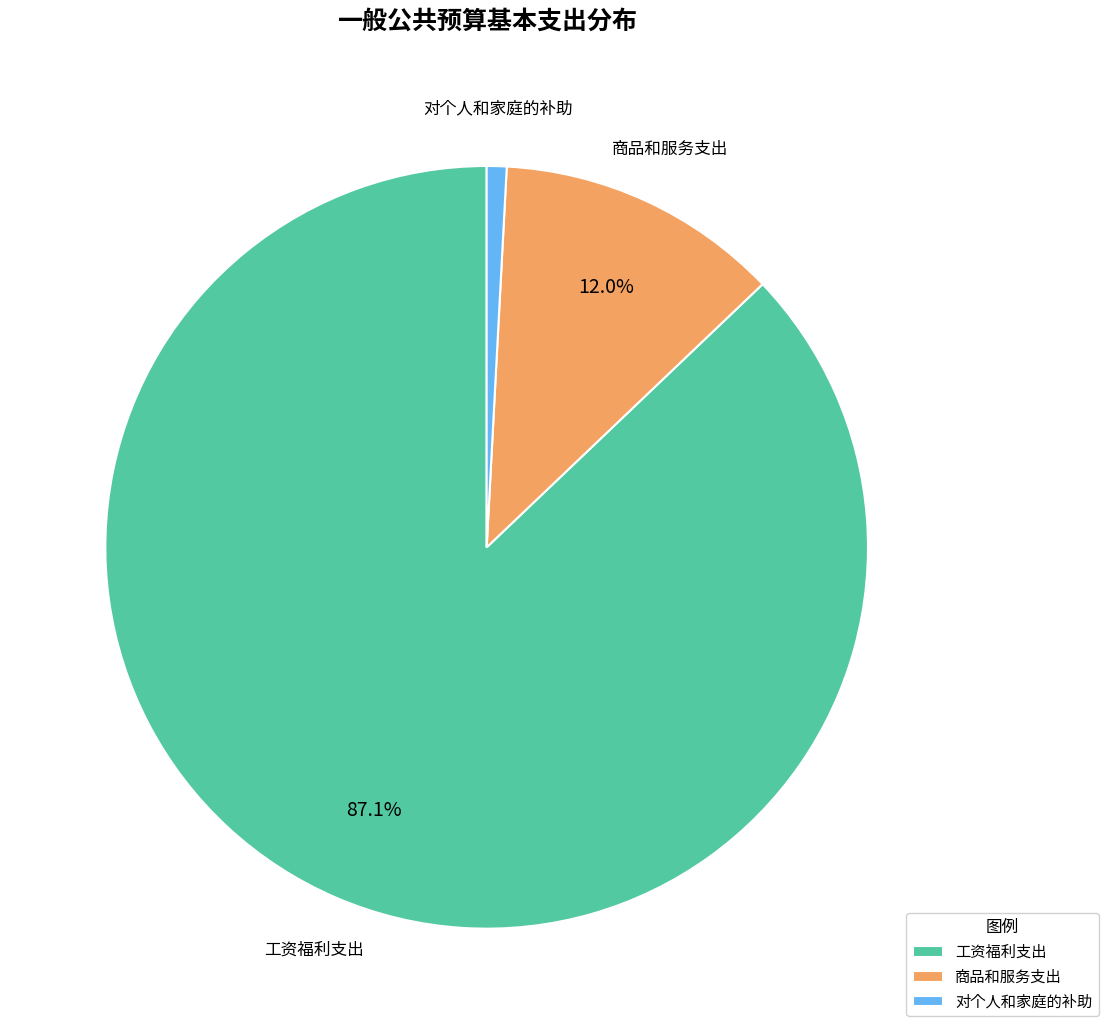

Count the number of slices in the pie.

3